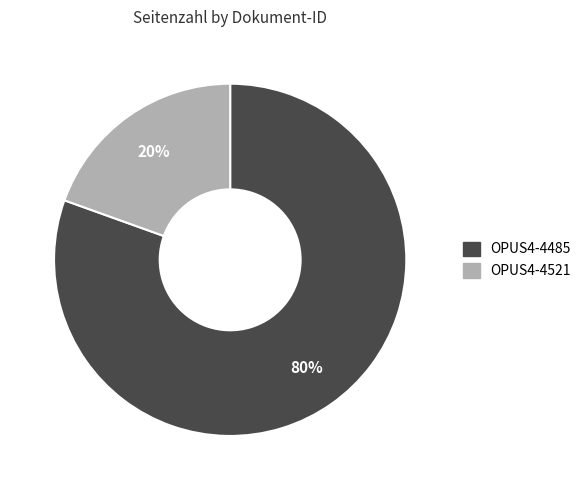

Count the number of slices in the pie.

2